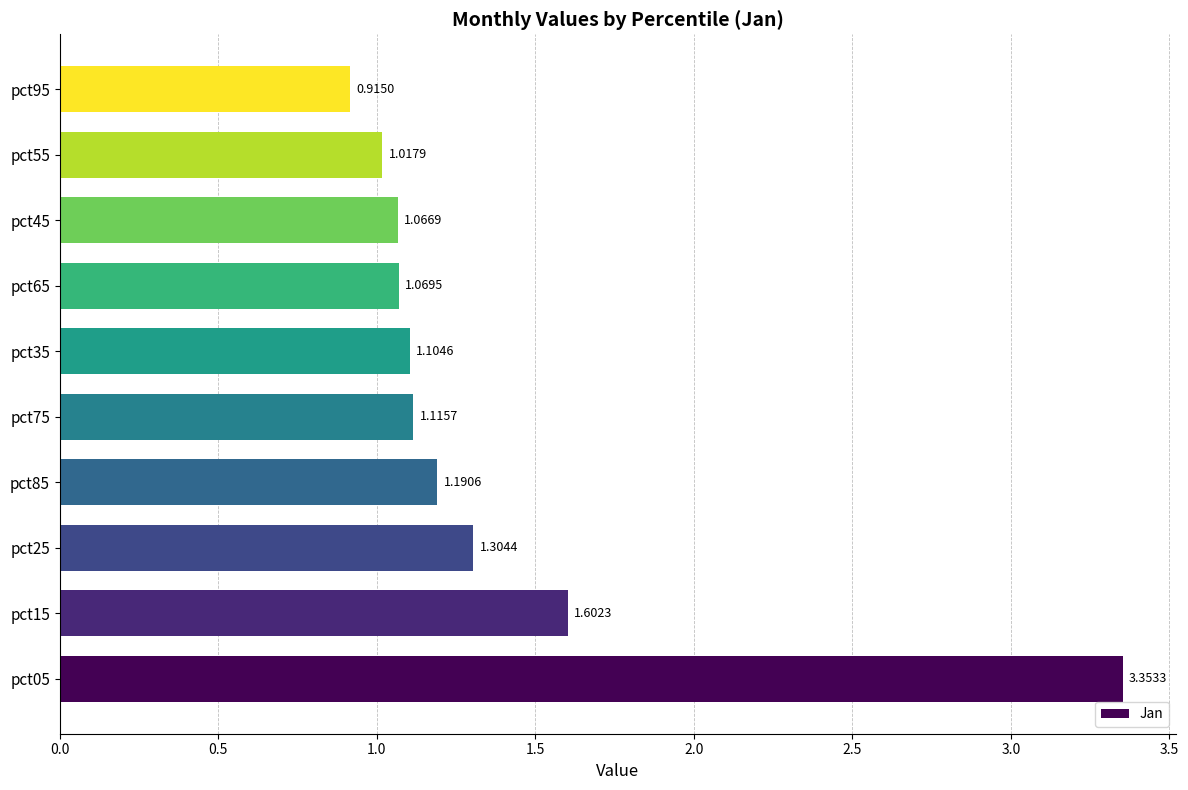

Between pct15 and pct95, which is larger?

pct15